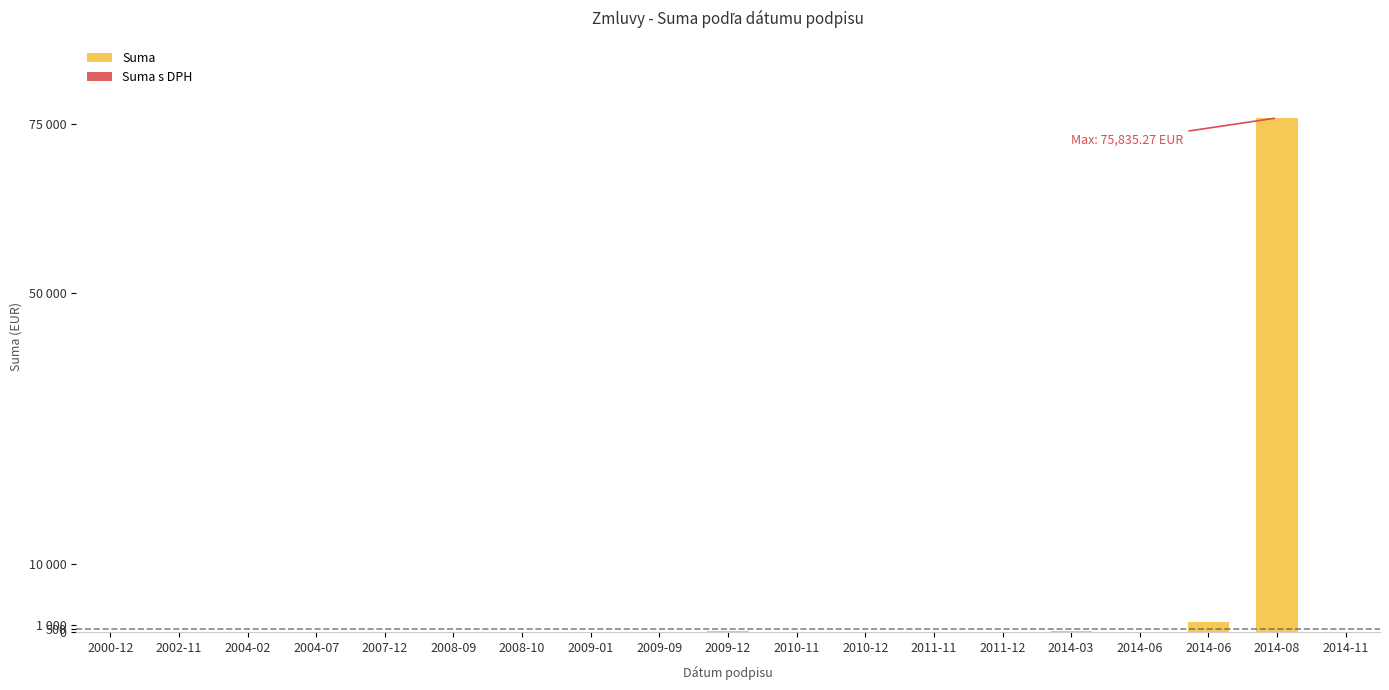

Are the bars horizontal?

No